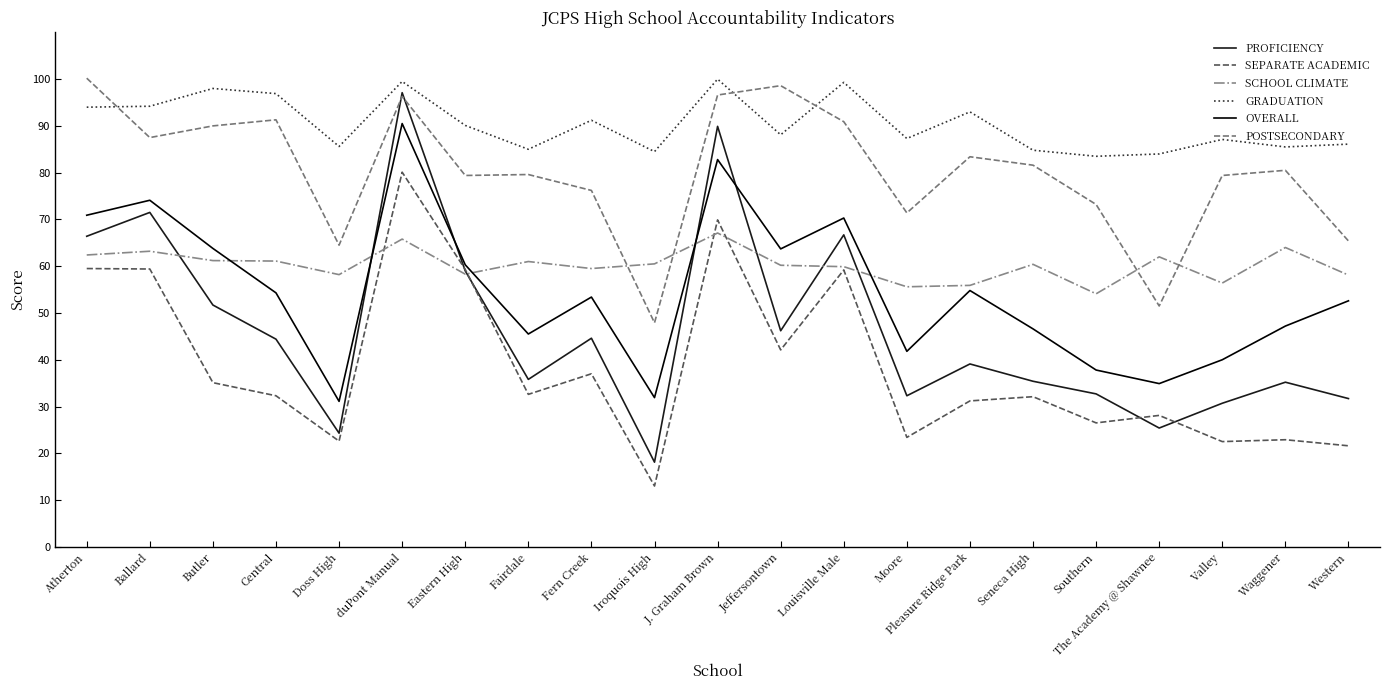

Between duPont Manual and Southern, which series saw the biggest shift?

PROFICIENCY